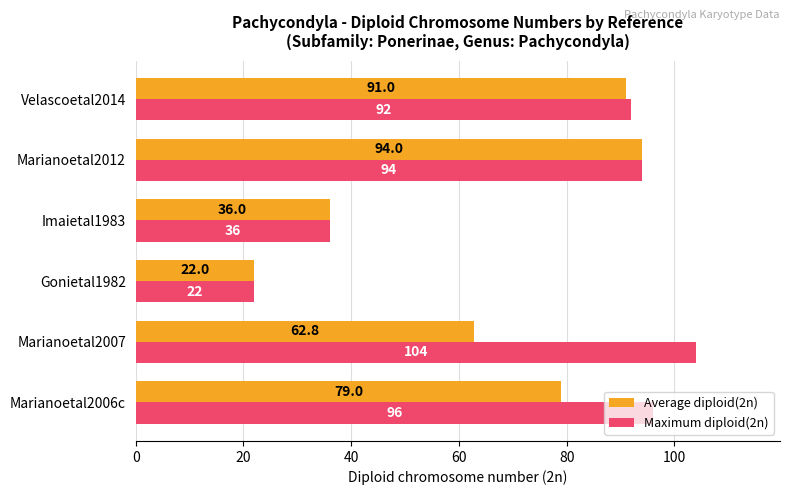

Read the Maximum diploid(2n) value at Marianoetal2012.

94.0